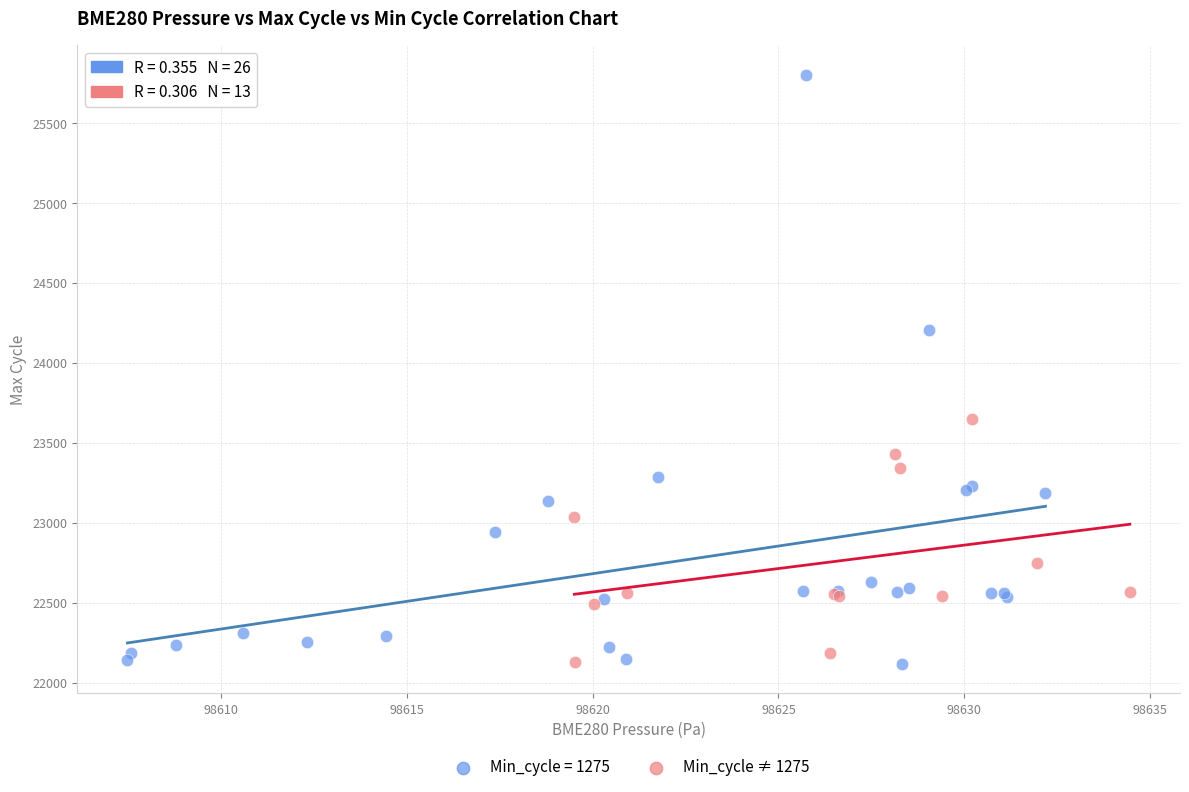

Which series contains the highest Y value?

Min_cycle = 1275